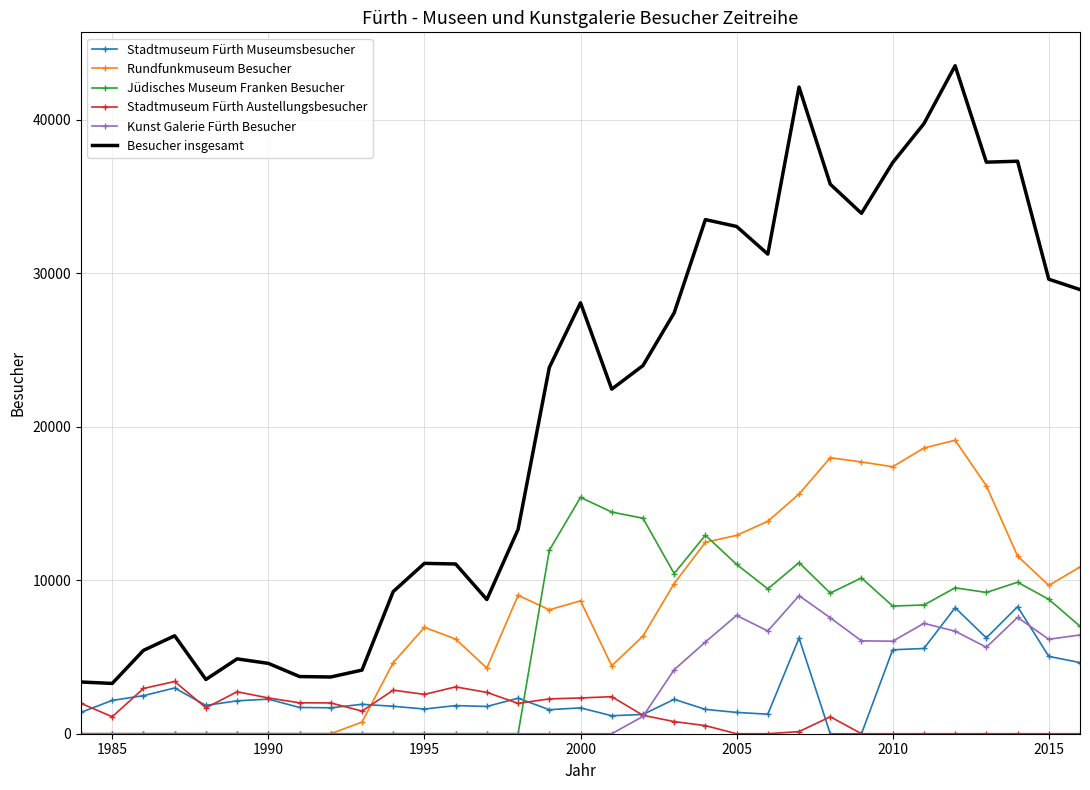

What is the maximum value for Rundfunkmuseum Besucher?

19117